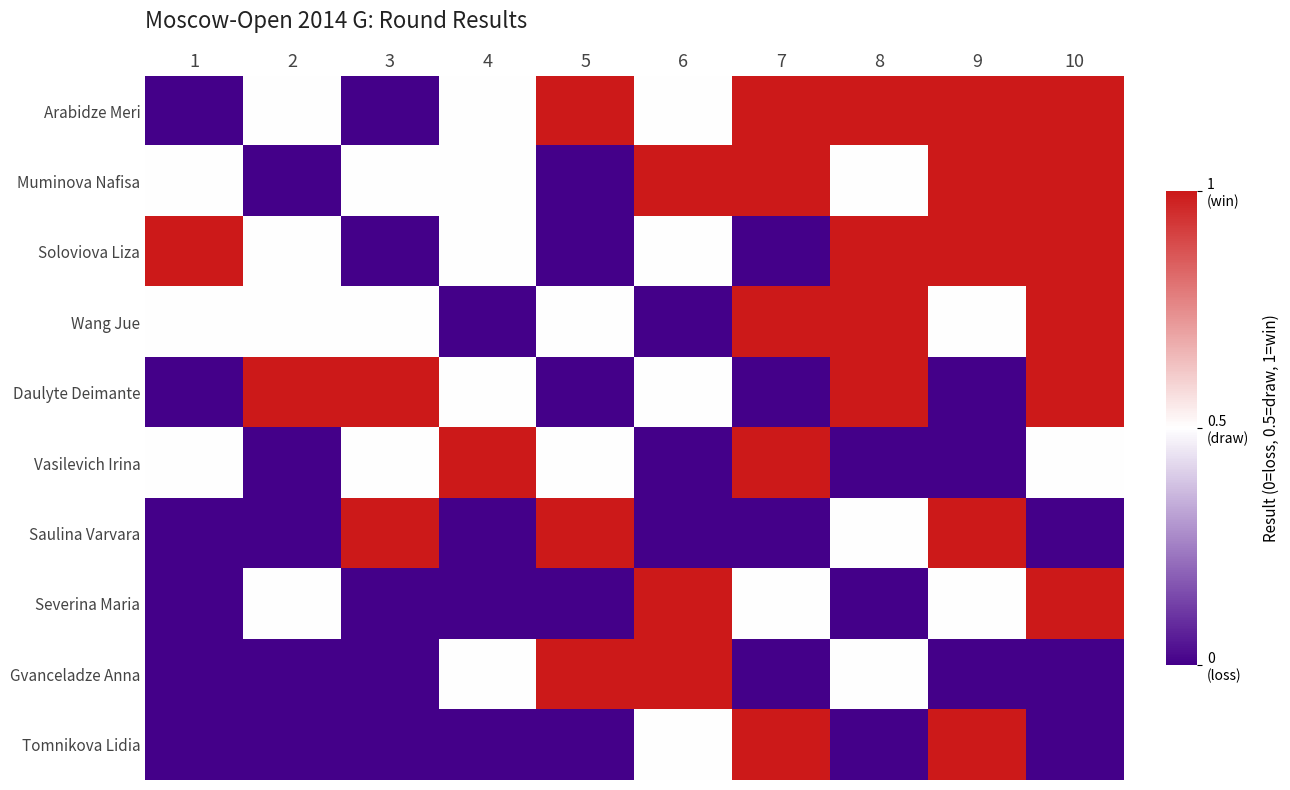

Reading right to left, transcribe all the data shown in this chart.

Arabidze Meri: 10=1.0	9=1.0	8=1.0	7=1.0	6=0.5	5=1.0	4=0.5	3=0.0	2=0.5	1=0.0
Muminova Nafisa: 10=1.0	9=1.0	8=0.5	7=1.0	6=1.0	5=0.0	4=0.5	3=0.5	2=0.0	1=0.5
Soloviova Liza: 10=1.0	9=1.0	8=1.0	7=0.0	6=0.5	5=0.0	4=0.5	3=0.0	2=0.5	1=1.0
Wang Jue: 10=1.0	9=0.5	8=1.0	7=1.0	6=0.0	5=0.5	4=0.0	3=0.5	2=0.5	1=0.5
Daulyte Deimante: 10=1.0	9=0.0	8=1.0	7=0.0	6=0.5	5=0.0	4=0.5	3=1.0	2=1.0	1=0.0
Vasilevich Irina: 10=0.5	9=0.0	8=0.0	7=1.0	6=0.0	5=0.5	4=1.0	3=0.5	2=0.0	1=0.5
Saulina Varvara: 10=0.0	9=1.0	8=0.5	7=0.0	6=0.0	5=1.0	4=0.0	3=1.0	2=0.0	1=0.0
Severina Maria: 10=1.0	9=0.5	8=0.0	7=0.5	6=1.0	5=0.0	4=0.0	3=0.0	2=0.5	1=0.0
Gvanceladze Anna: 10=0.0	9=0.0	8=0.5	7=0.0	6=1.0	5=1.0	4=0.5	3=0.0	2=0.0	1=0.0
Tomnikova Lidia: 10=0.0	9=1.0	8=0.0	7=1.0	6=0.5	5=0.0	4=0.0	3=0.0	2=0.0	1=0.0